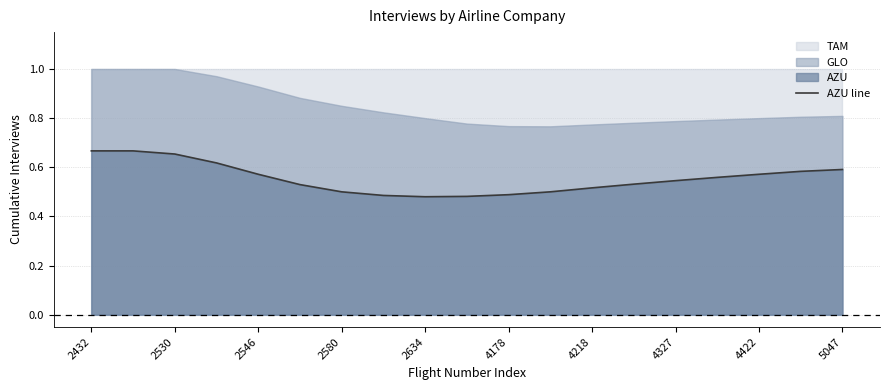

What is the minimum value shown in the chart?

0.5